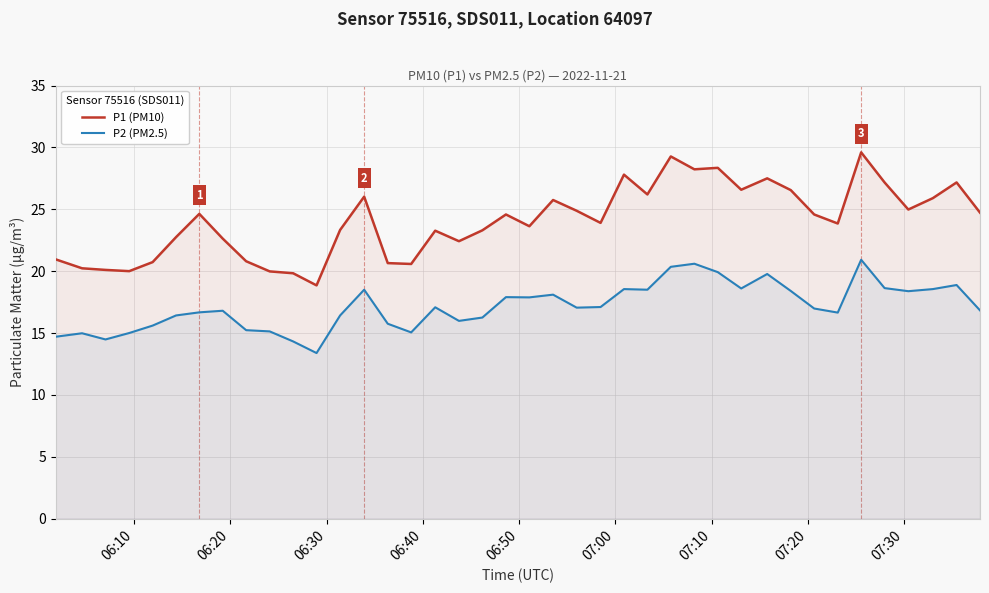

Which series has the largest total across all categories?

P1 (PM10)